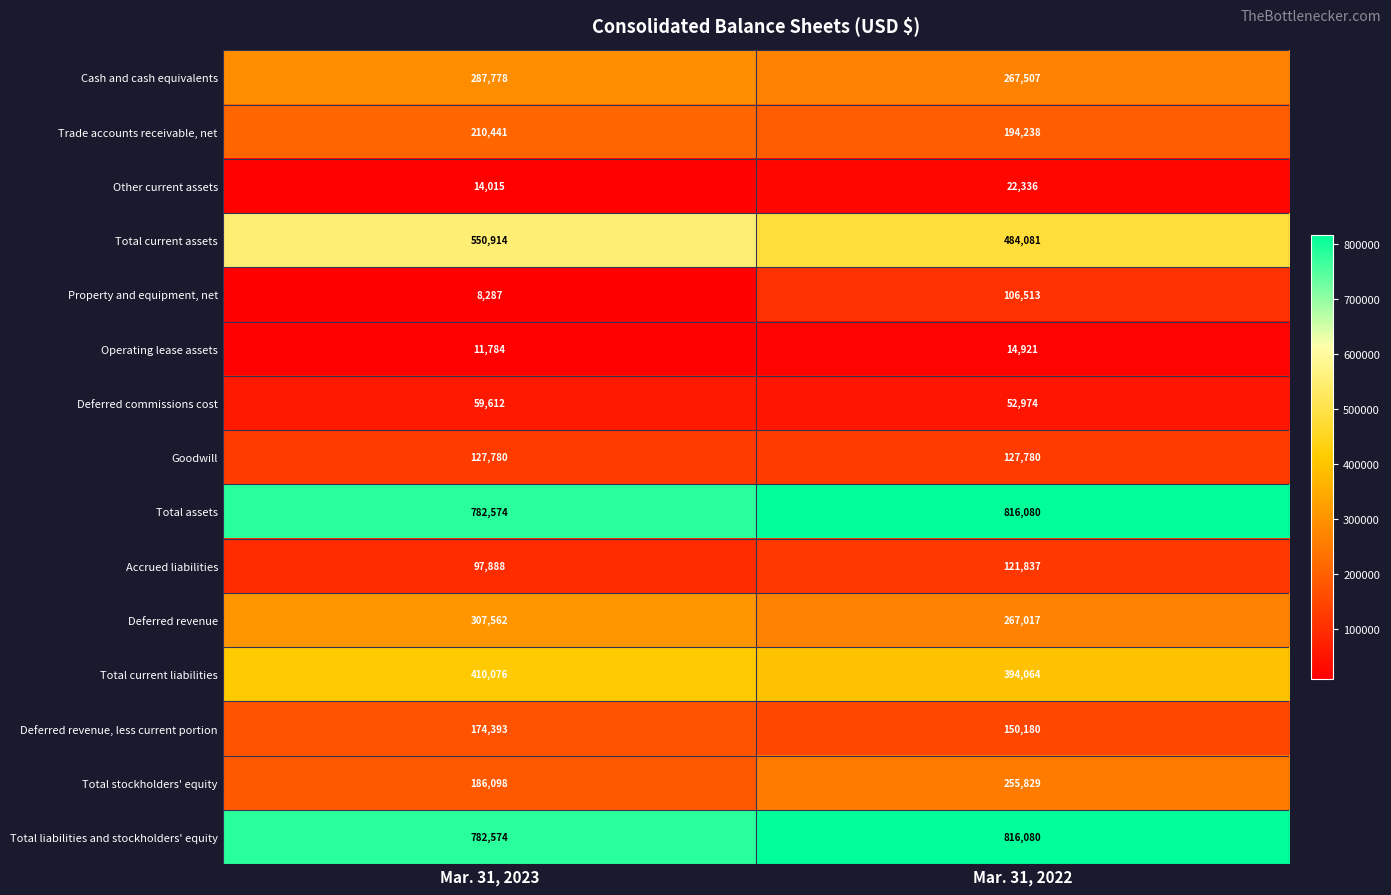

Between Mar. 31, 2023 and Mar. 31, 2022, which series saw the biggest shift?

Property and equipment, net